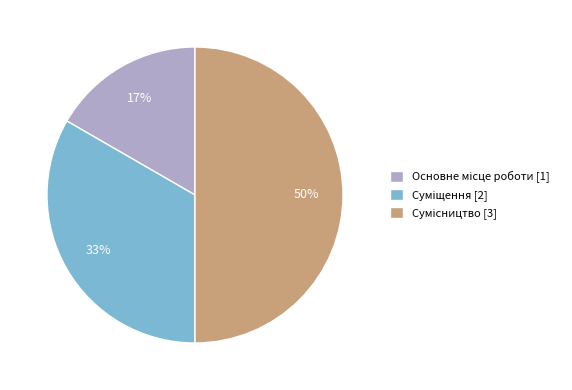

To the nearest percent, what is the average slice percentage?

33%